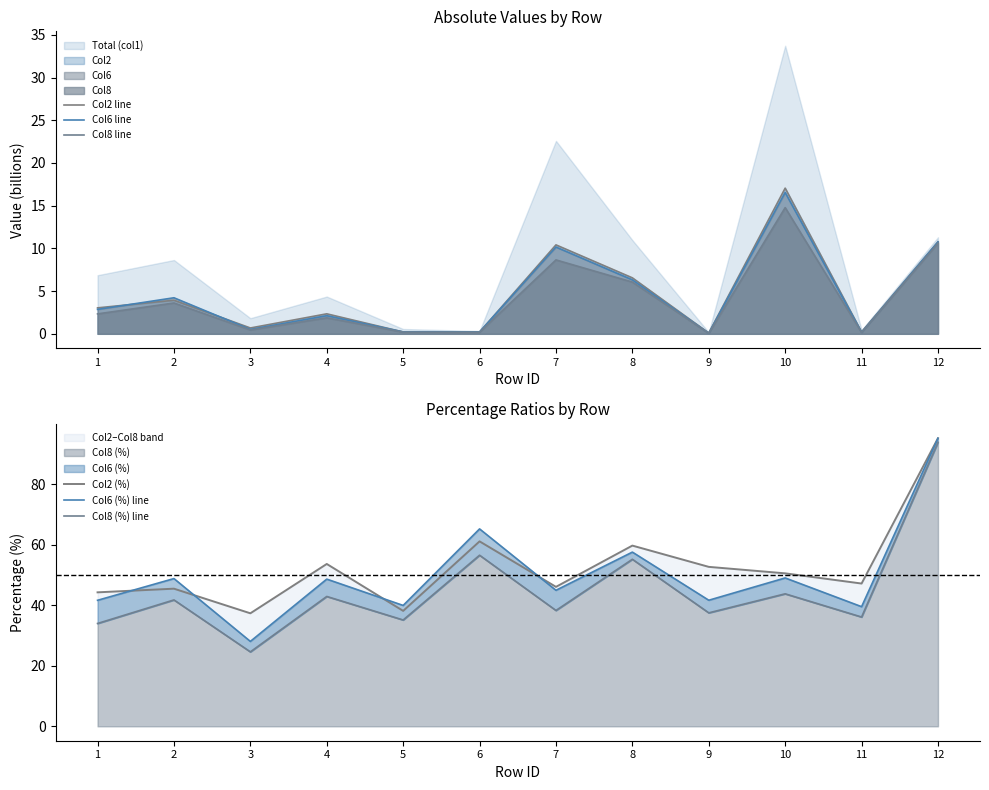

Is it true that Col2 (%) equals 59.7 at 8?

True